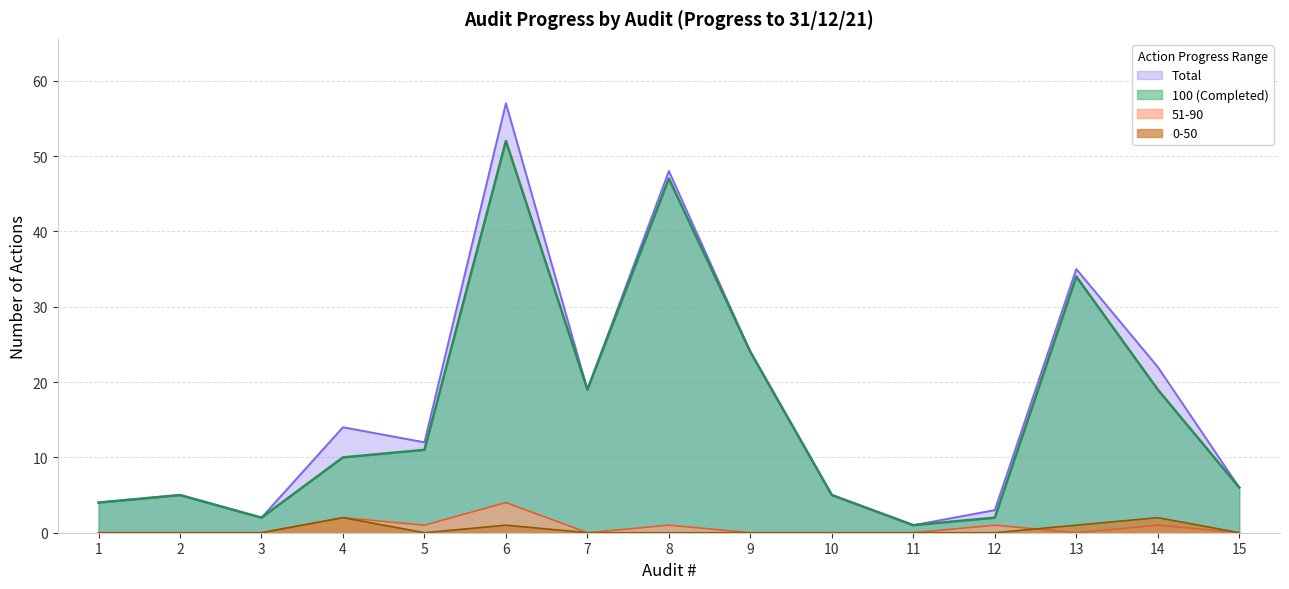

Which has a higher value, 11 or 15?

15